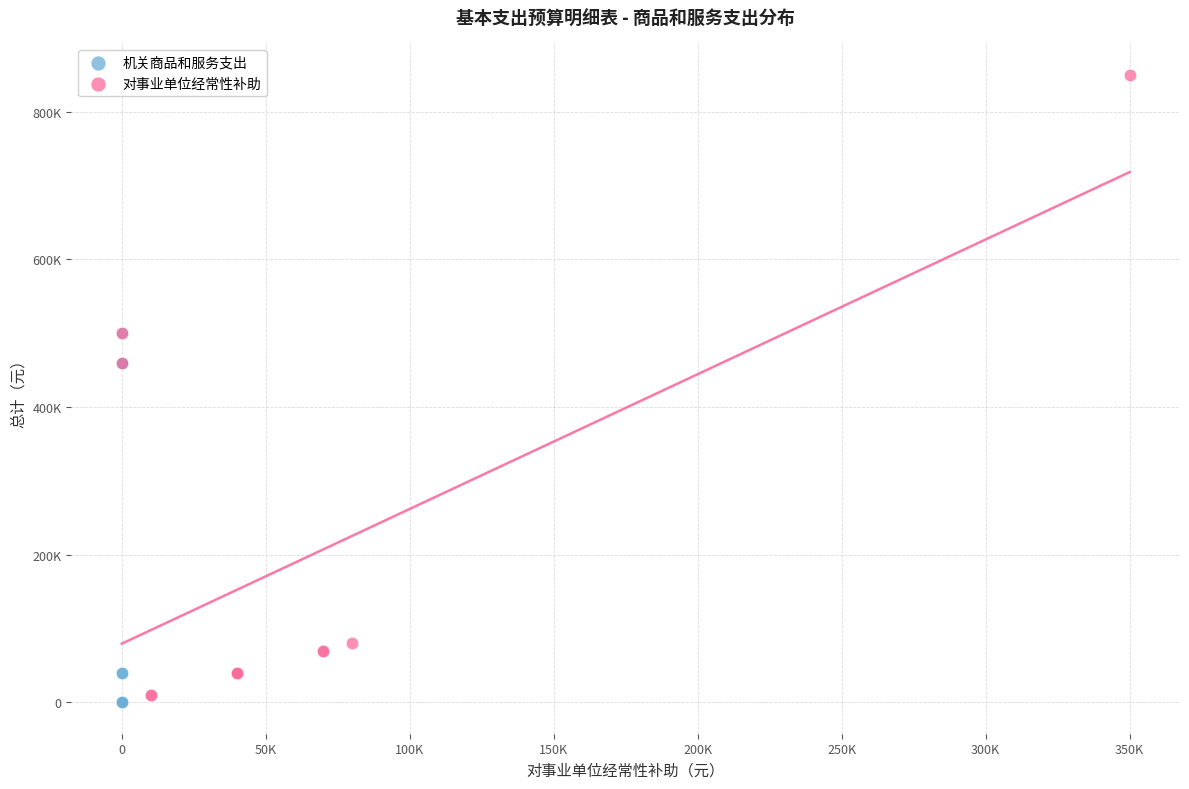

Which series reaches the maximum Y coordinate?

对事业单位经常性补助